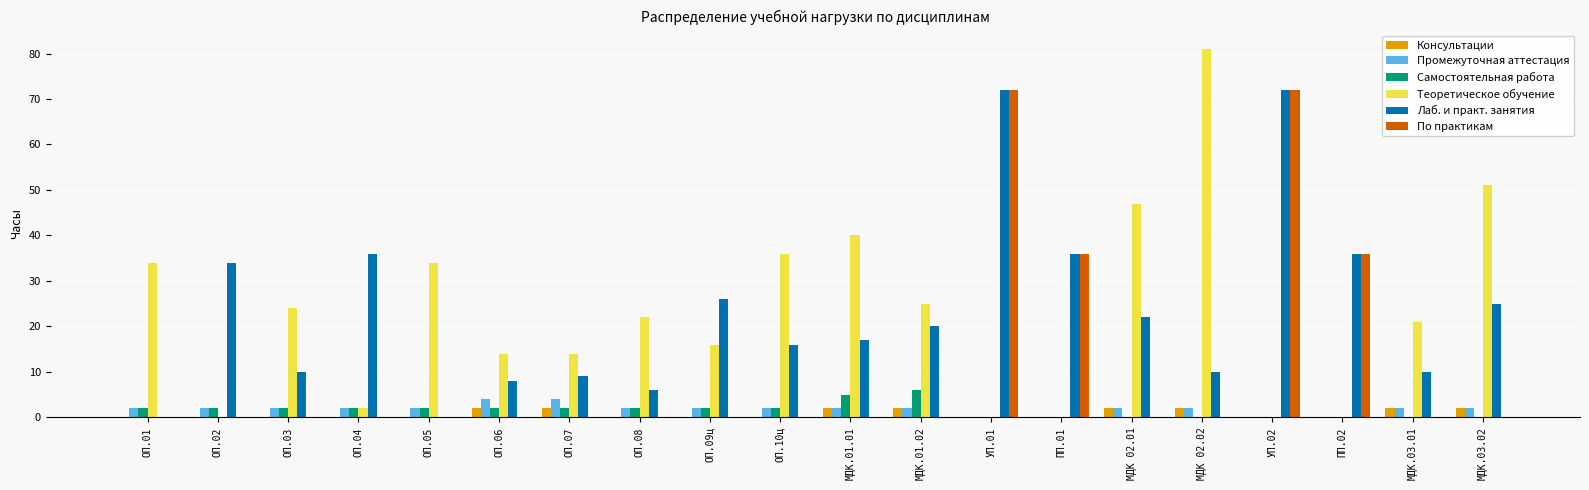

What is the highest value of the Консультации series?

2